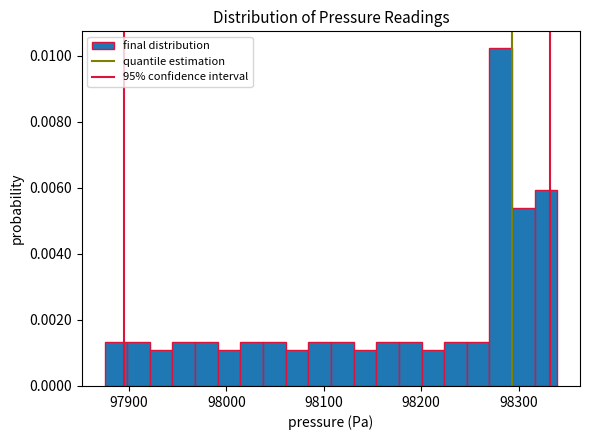

Around what value on the x-axis is the tallest bar? Give the approximate position of its centre, as read against the axis.

98280